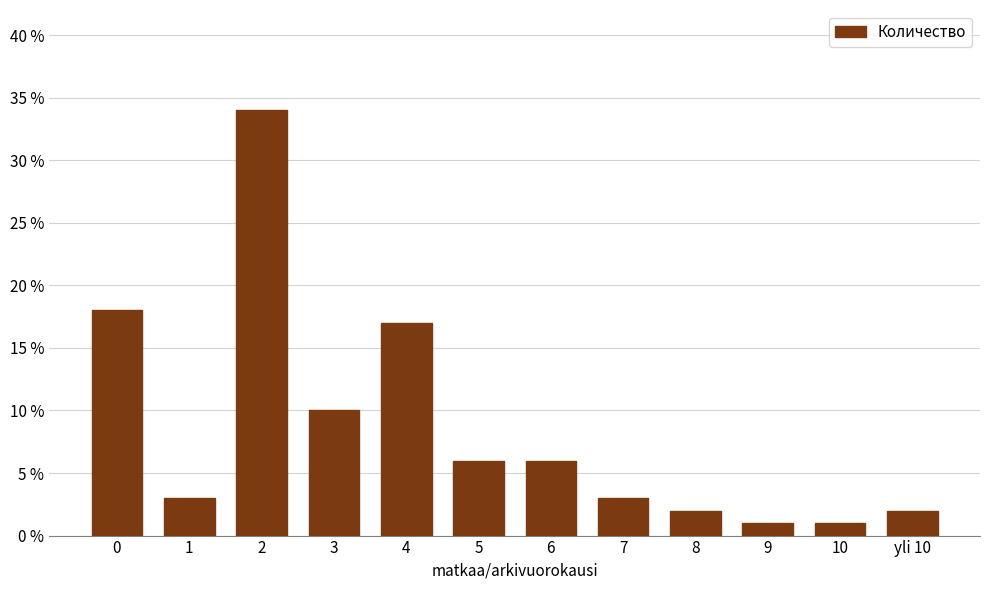

Reading left to right, extract all data points from this chart.

18	3	34	10	17	6	6	3	2	1	1	2